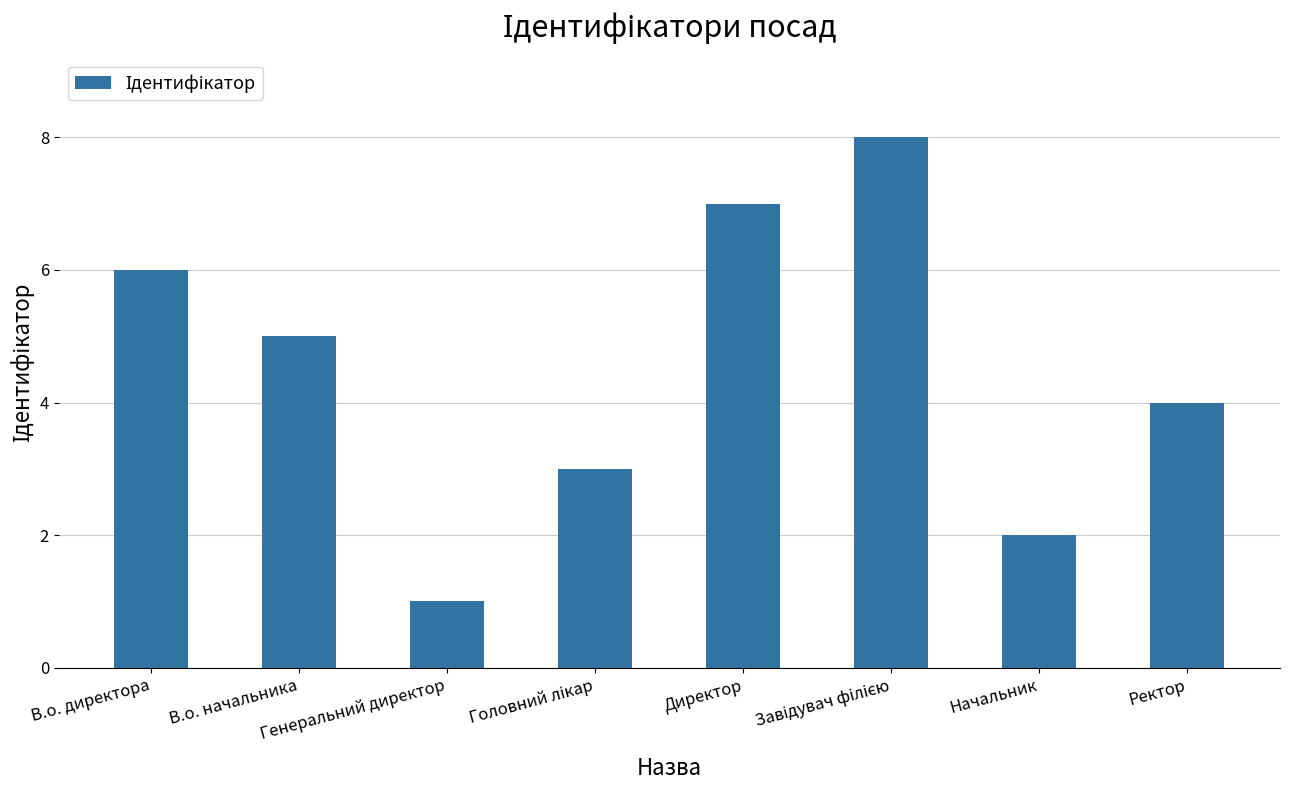

Are the bars horizontal?

No